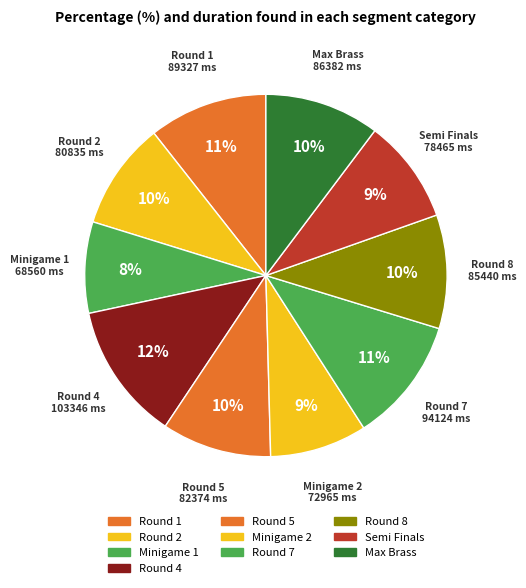

Does Minigame 1 account for over 50% of the chart?

No